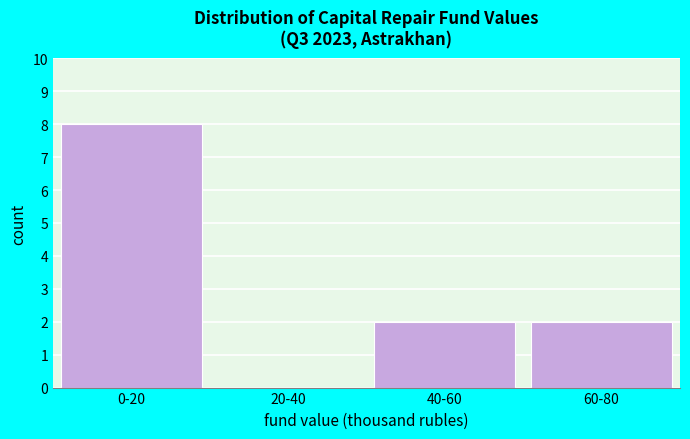

Reading left to right, list all the values displayed in this chart.

0-20=8	20-40=0	40-60=2	60-80=2